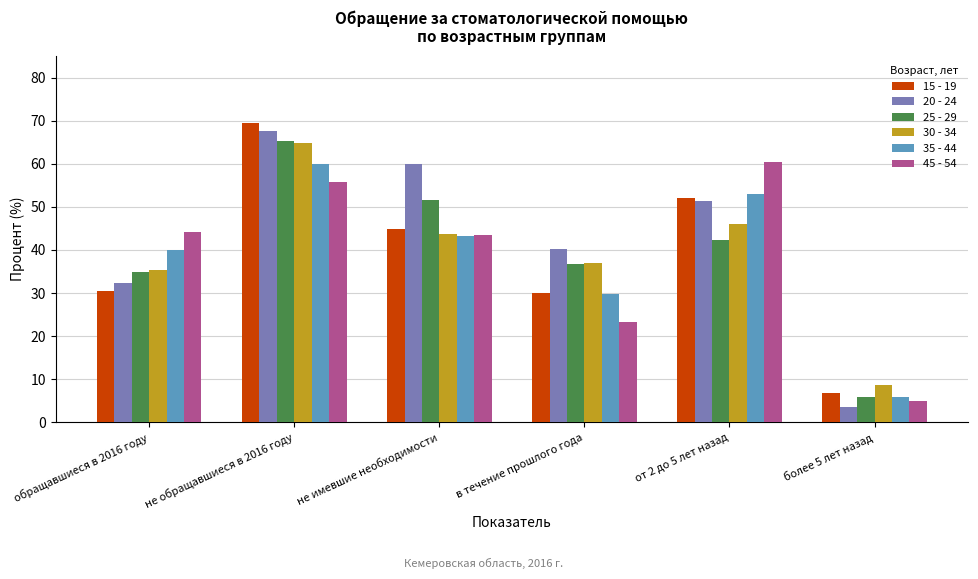

Reading right to left, transcribe all the data shown in this chart.

15 - 19: 6.7	52.0	30.0	44.9	69.5	30.5
20 - 24: 3.6	51.4	40.2	59.9	67.6	32.4
25 - 29: 5.8	42.2	36.7	51.5	65.2	34.8
30 - 34: 8.6	46.0	36.9	43.7	64.7	35.3
35 - 44: 5.9	52.9	29.8	43.2	60.0	40.0
45 - 54: 5.0	60.4	23.2	43.5	55.8	44.2